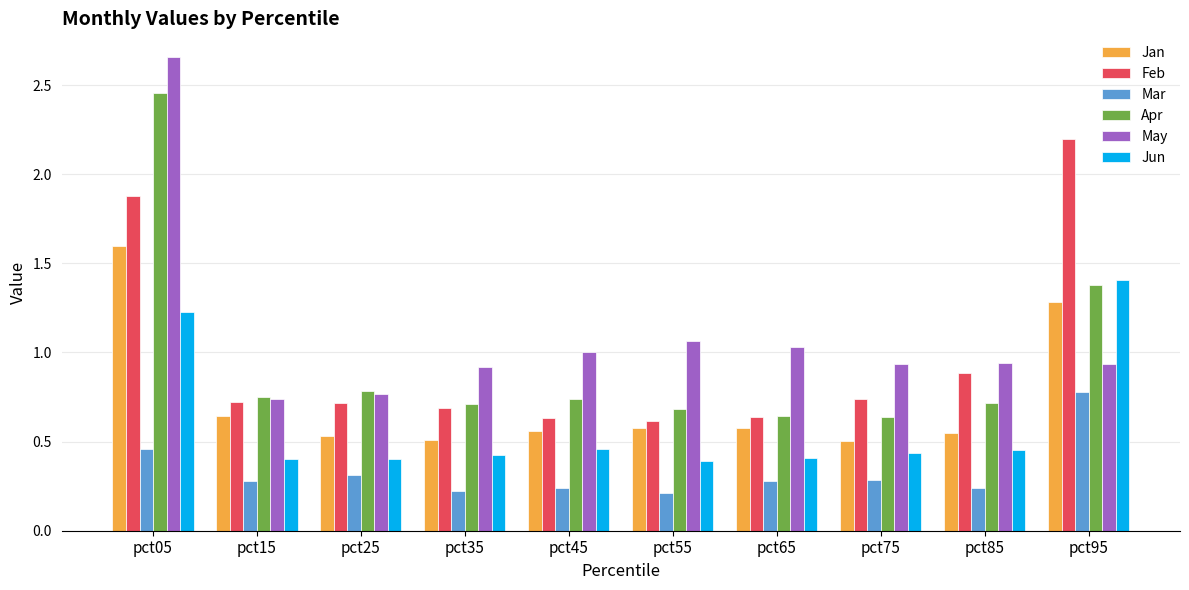

True or false: Jun has a value of 0.2 at pct15.

False